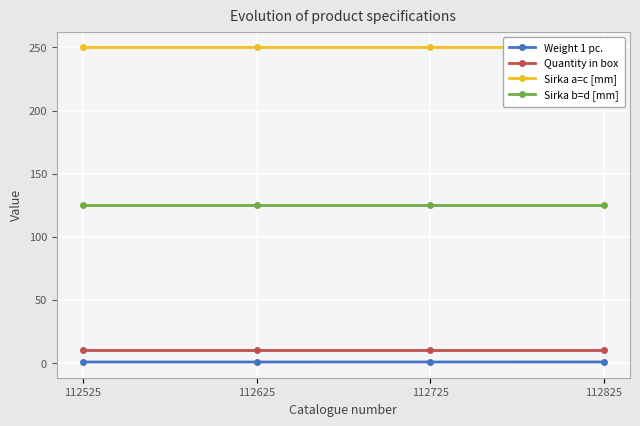

True or false: Quantity in box has a value of 10.0 at 112725.

True